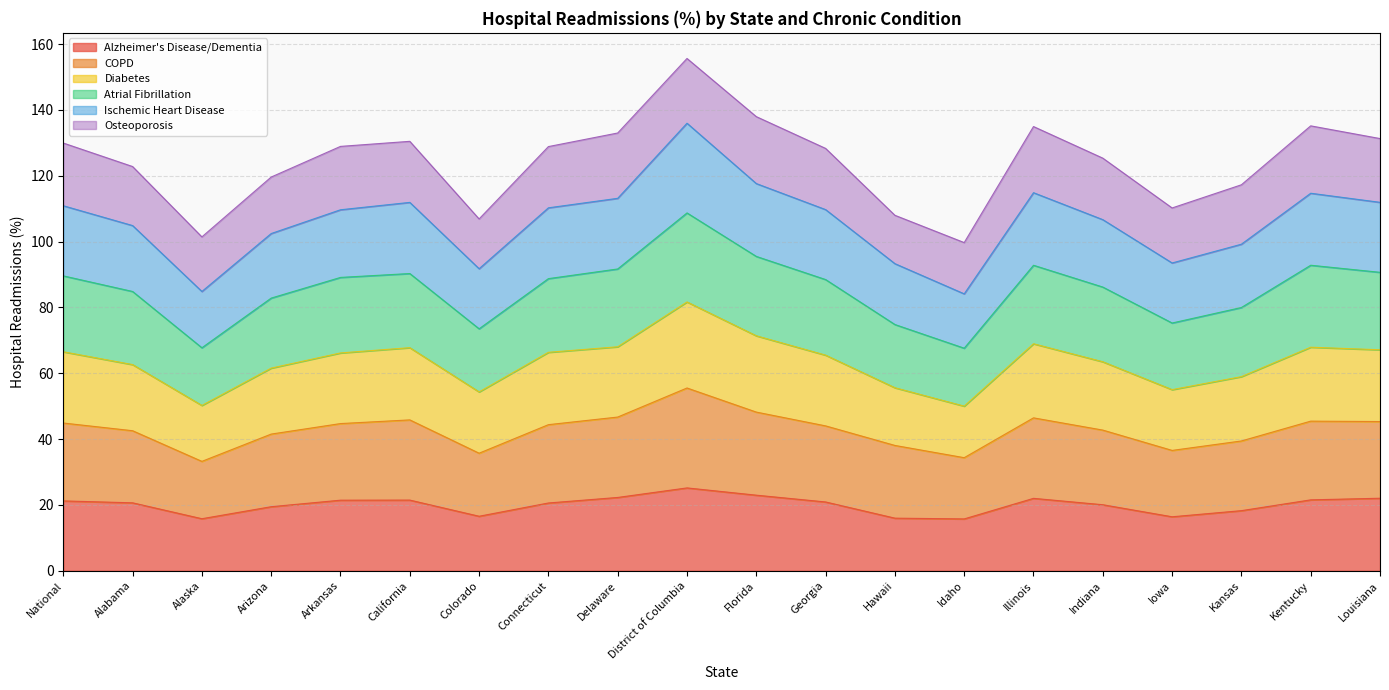

Is it true that Alzheimer's Disease/Dementia equals 15.7 at Idaho?

True